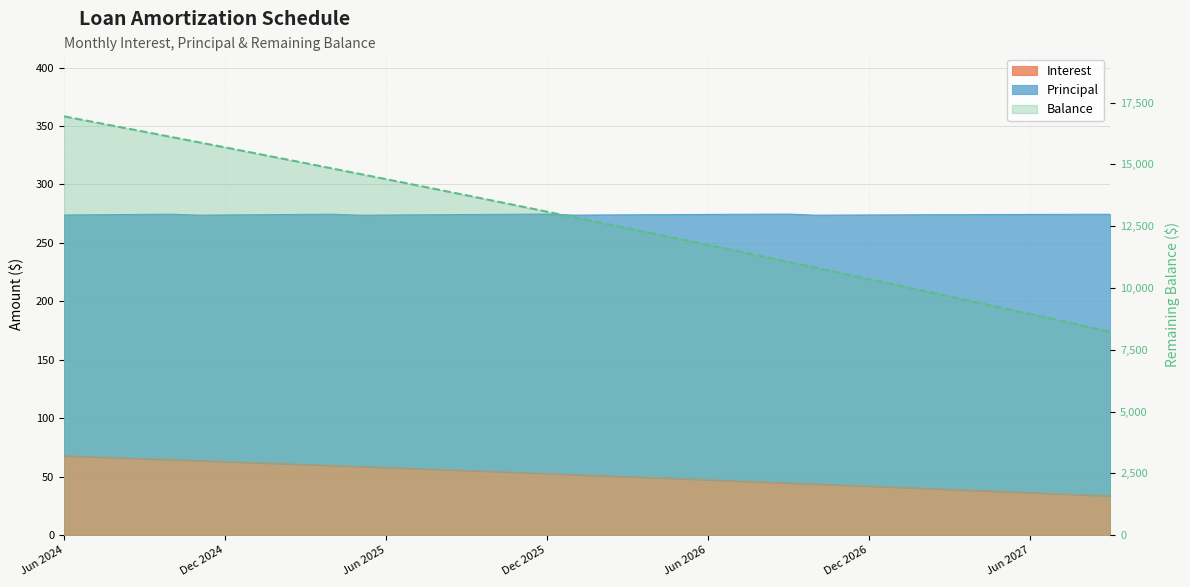

At which label is Principal closest to 12585?

Feb 2026